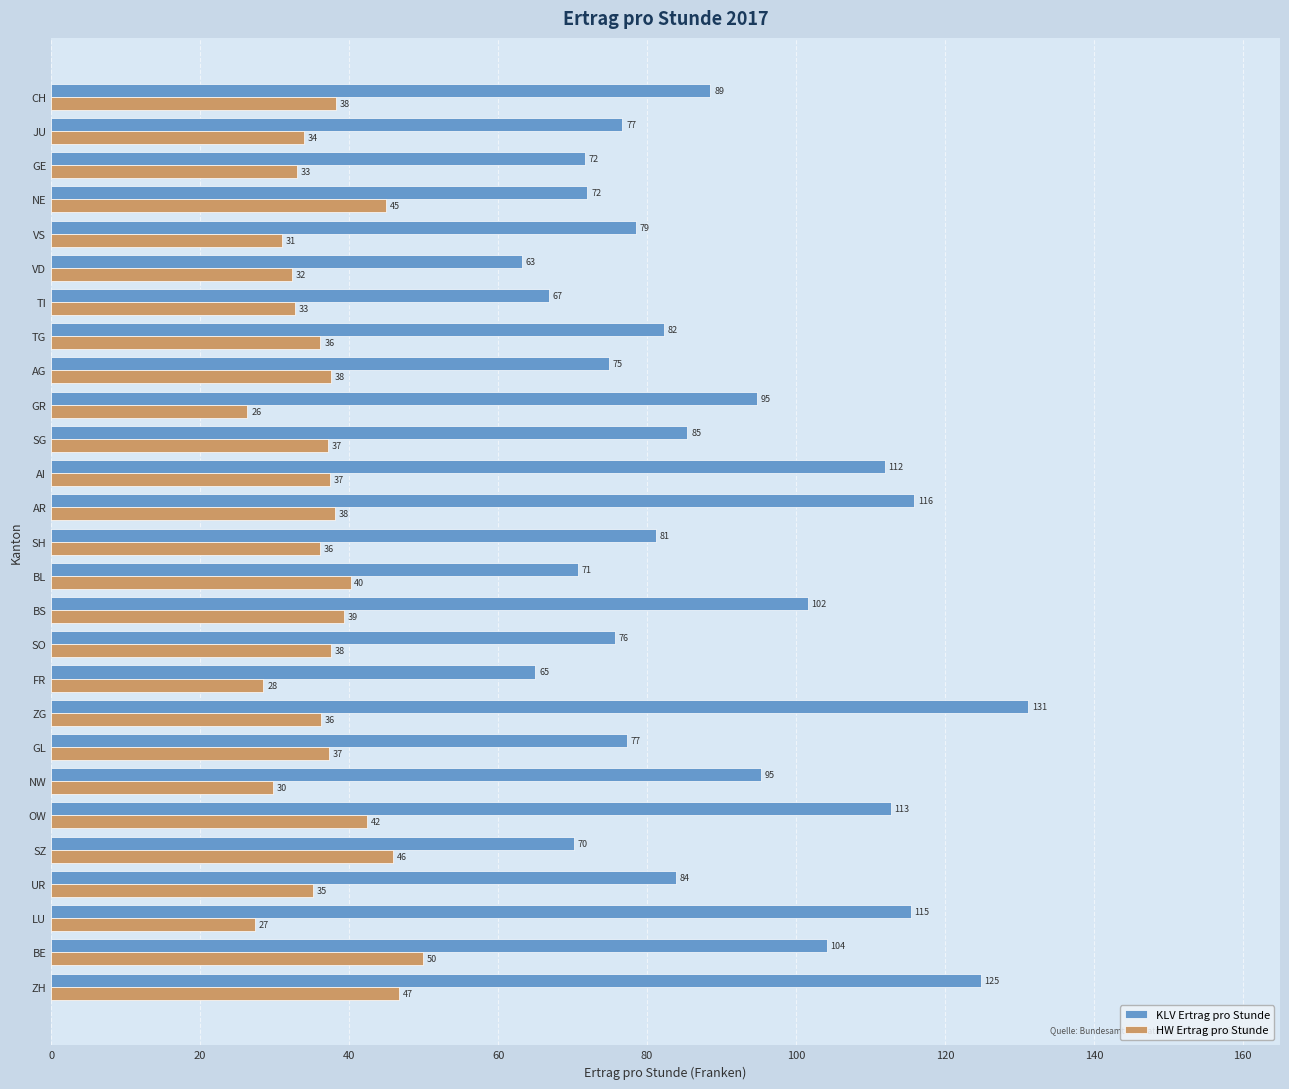

How many data points in HW Ertrag pro Stunde are less than 37?

13